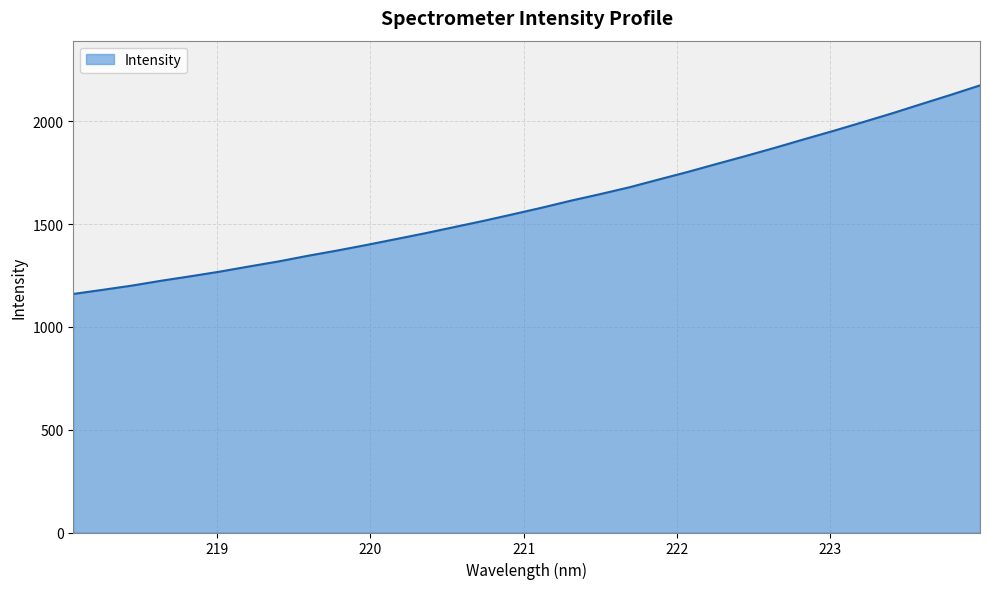

What is the difference between the maximum and minimum values?

1014.6